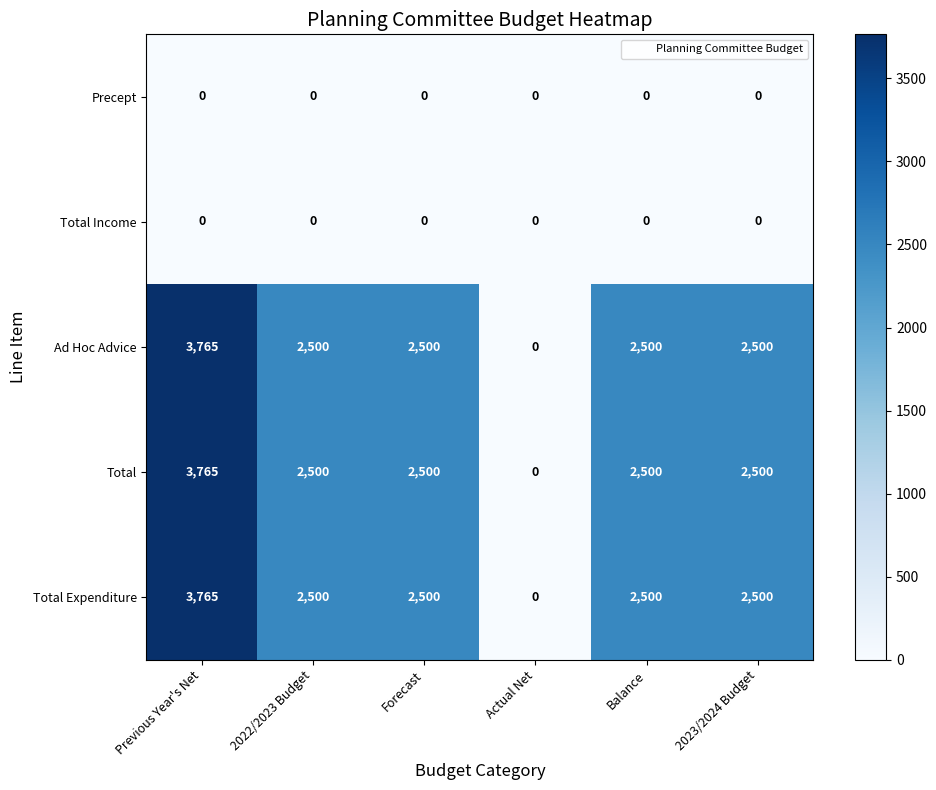

Reading left to right, transcribe all the data shown in this chart.

Precept: Previous Year's Net=0	2022/2023 Budget=0	Forecast=0	Actual Net=0	Balance=0	2023/2024 Budget=0
Total Income: Previous Year's Net=0	2022/2023 Budget=0	Forecast=0	Actual Net=0	Balance=0	2023/2024 Budget=0
Ad Hoc Advice: Previous Year's Net=3765	2022/2023 Budget=2500	Forecast=2500	Actual Net=0	Balance=2500	2023/2024 Budget=2500
Total: Previous Year's Net=3765	2022/2023 Budget=2500	Forecast=2500	Actual Net=0	Balance=2500	2023/2024 Budget=2500
Total Expenditure: Previous Year's Net=3765	2022/2023 Budget=2500	Forecast=2500	Actual Net=0	Balance=2500	2023/2024 Budget=2500